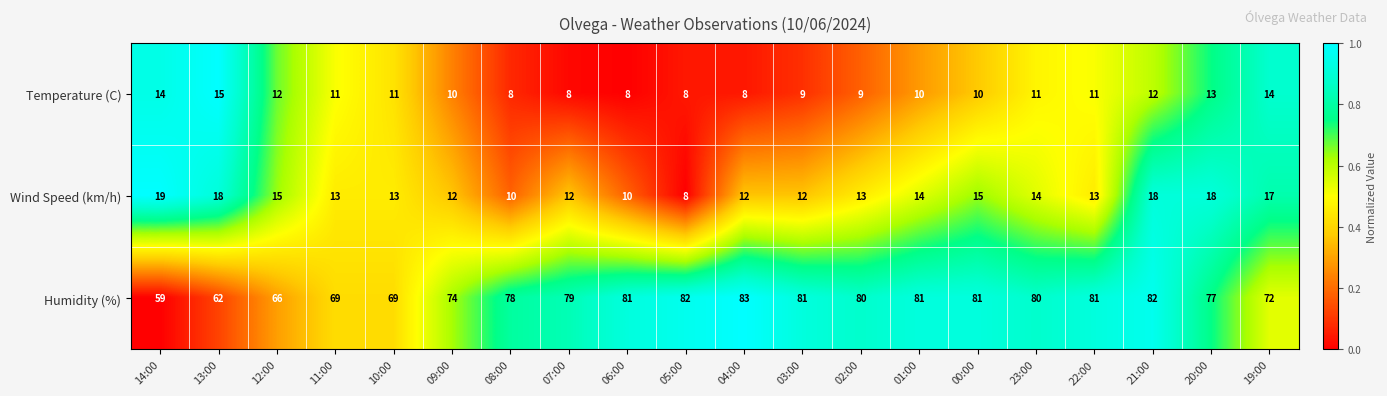

Which series has the largest total across all categories?

Humidity (%)